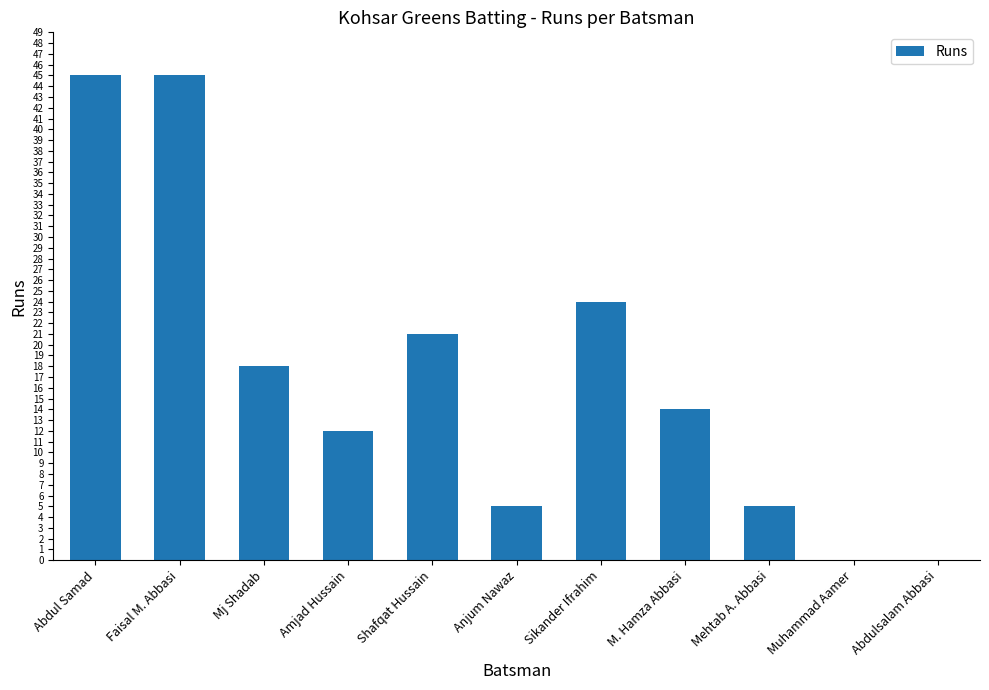

What is the sum of all values?

189